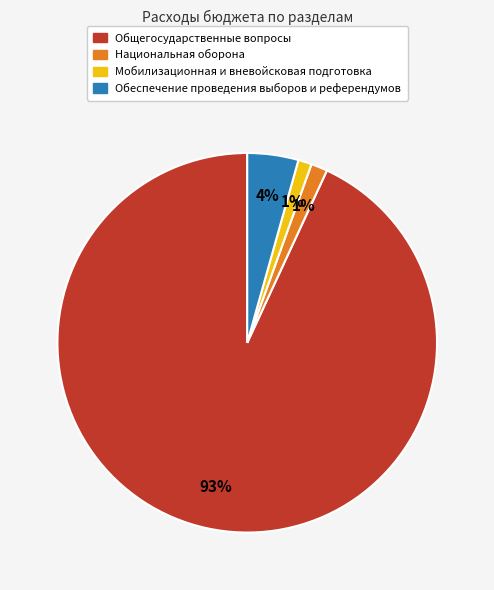

To the nearest percent, what is the average slice percentage?

25%